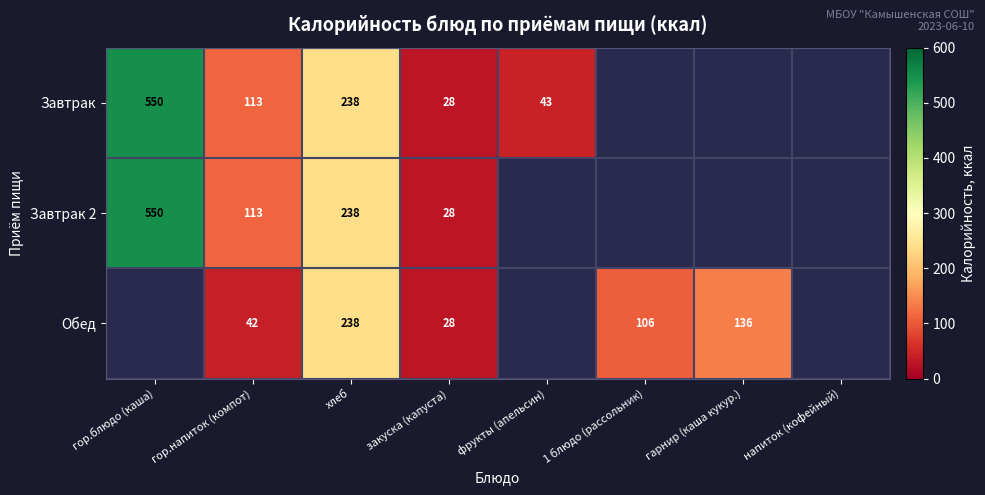

The value of Обед at гарнир (каша кукур.) is 90. True or false?

False